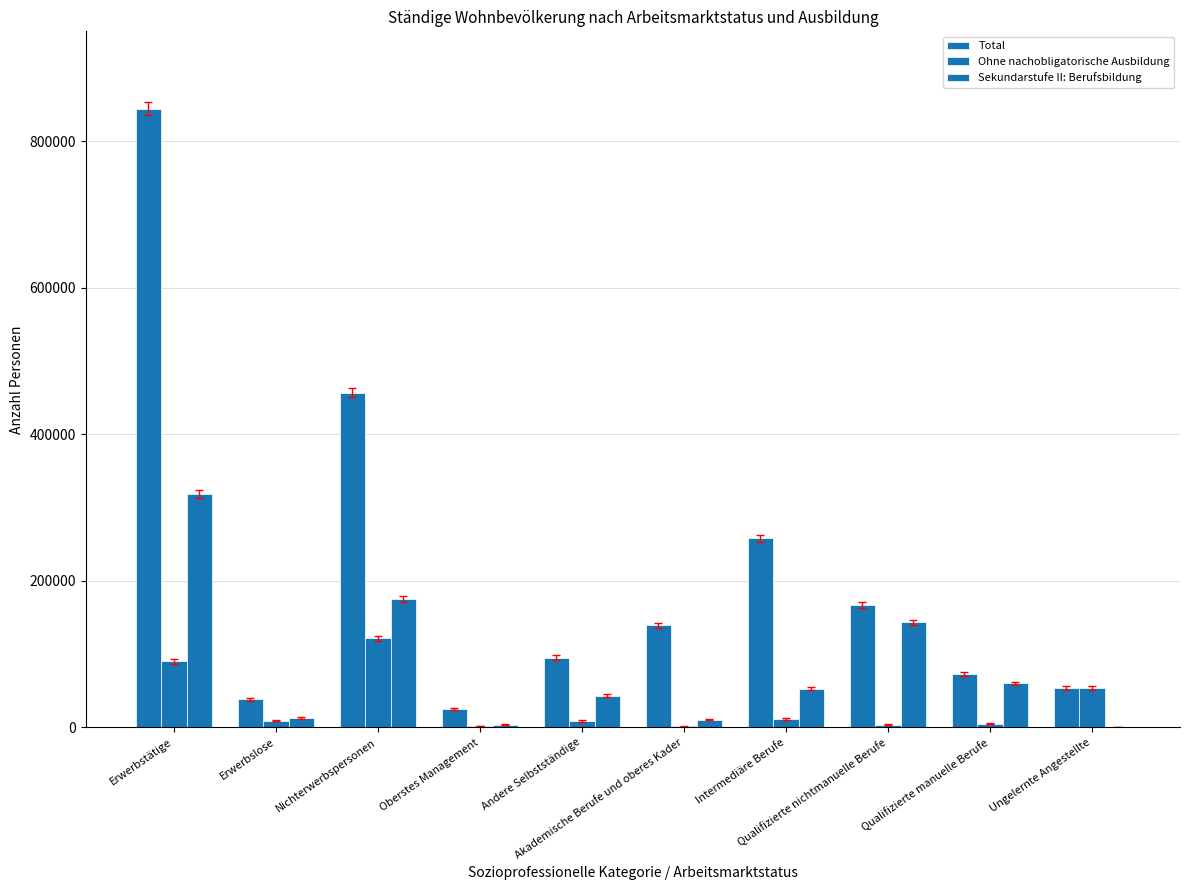

At which label is Ohne nachobligatorische Ausbildung closest to 61325?

Ungelernte Angestellte